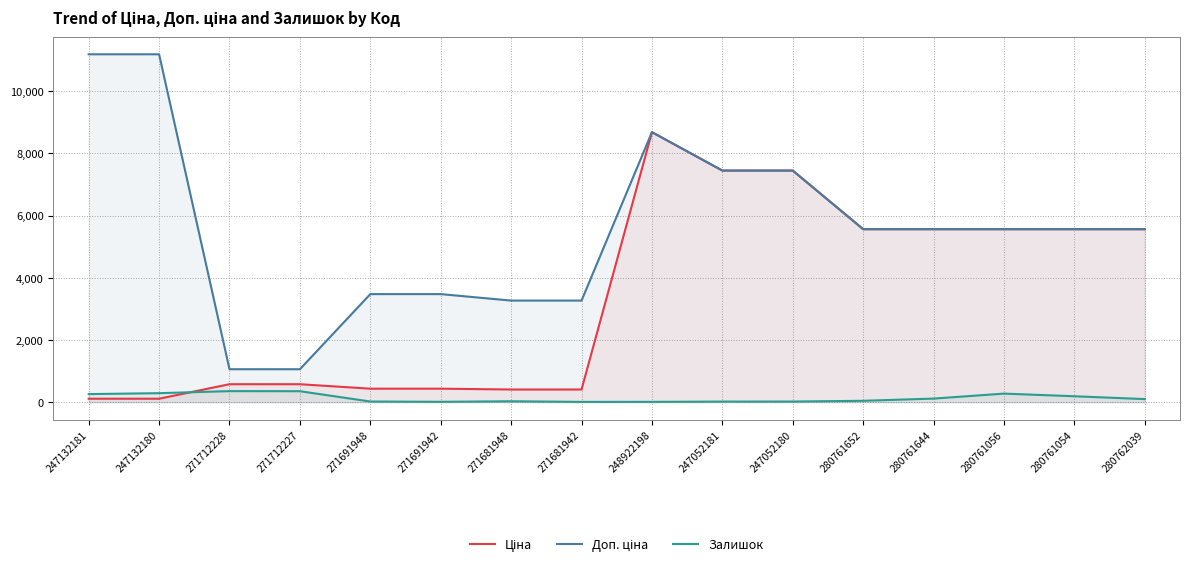

True or false: Залишок and Ціна intersect in this chart.

True